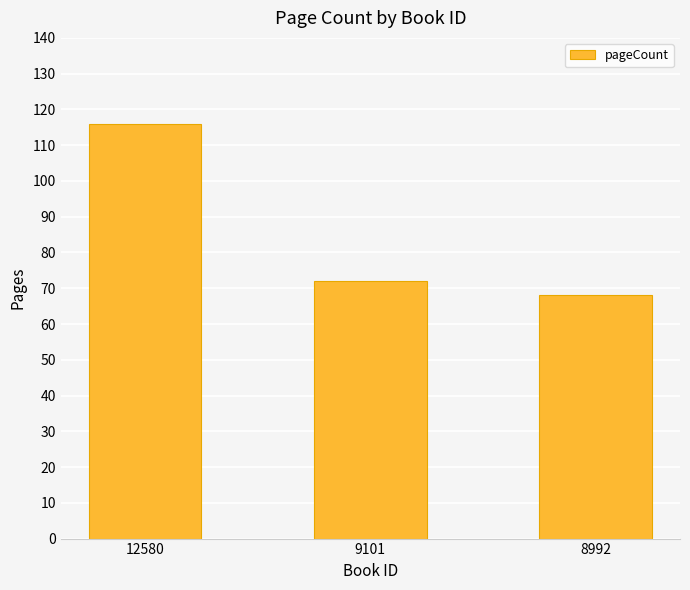

What is the greatest value displayed?

116